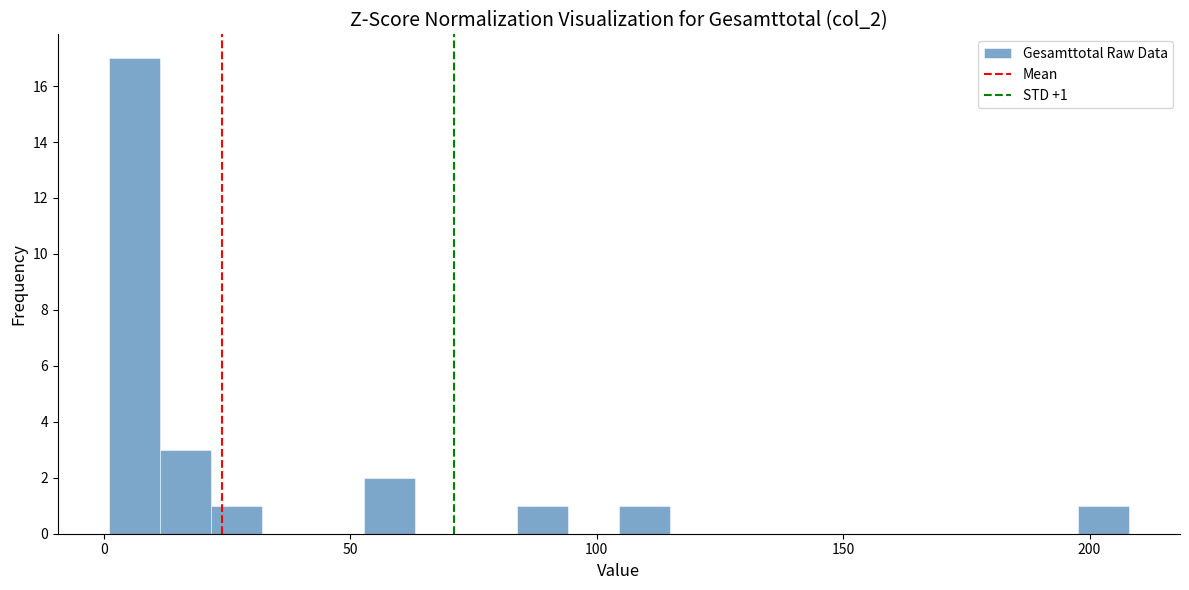

Around what value on the x-axis is the tallest bar? Give the approximate position of its centre, as read against the axis.

5